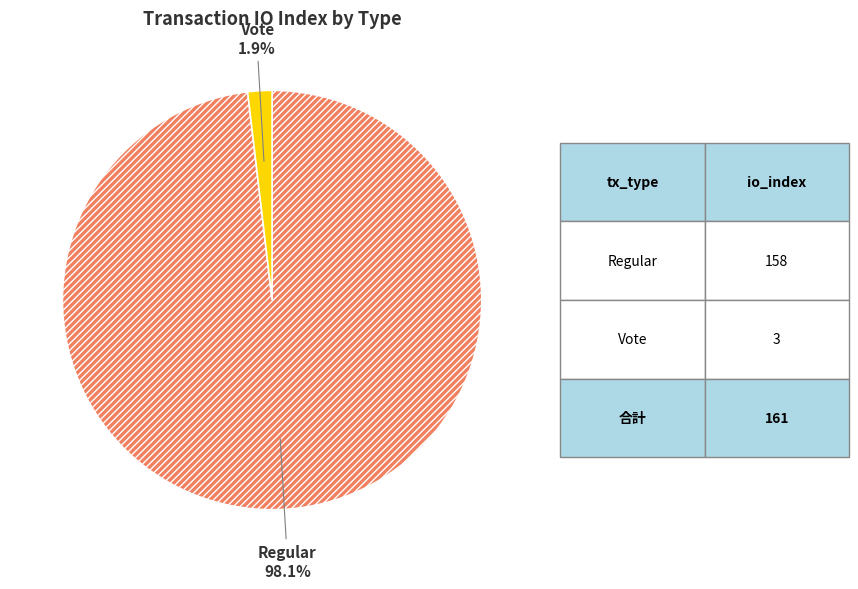

How many segments does this pie chart have?

2